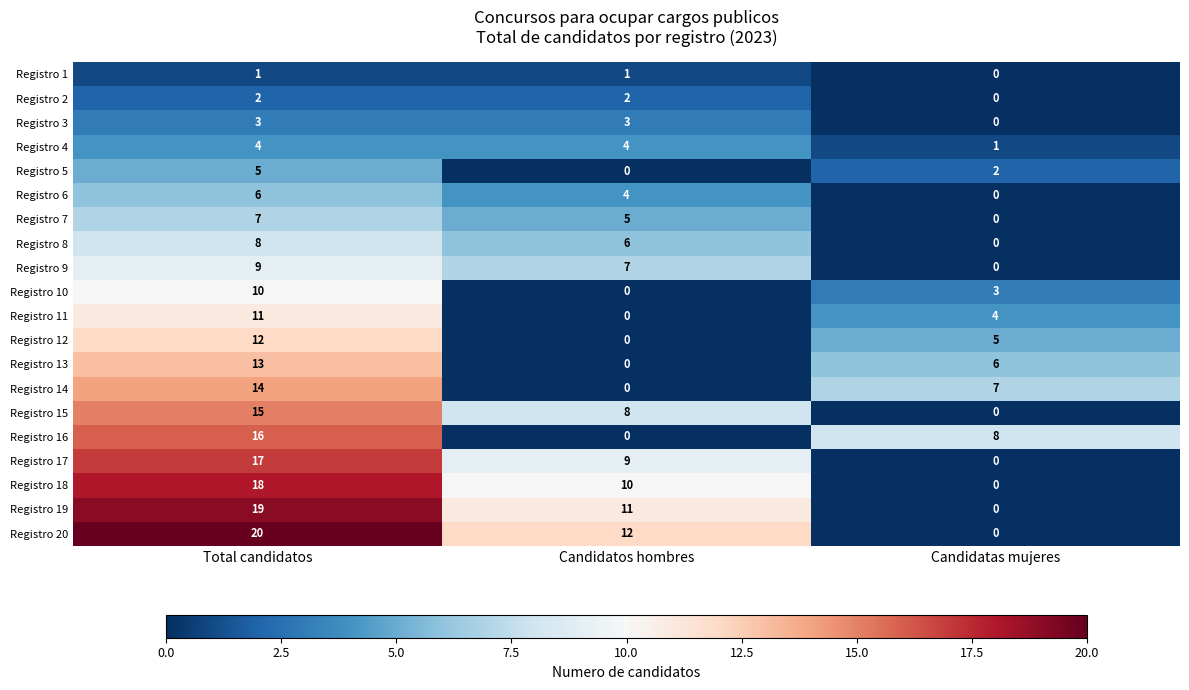

Where does the Registro 12 series first go above 5?

Total candidatos